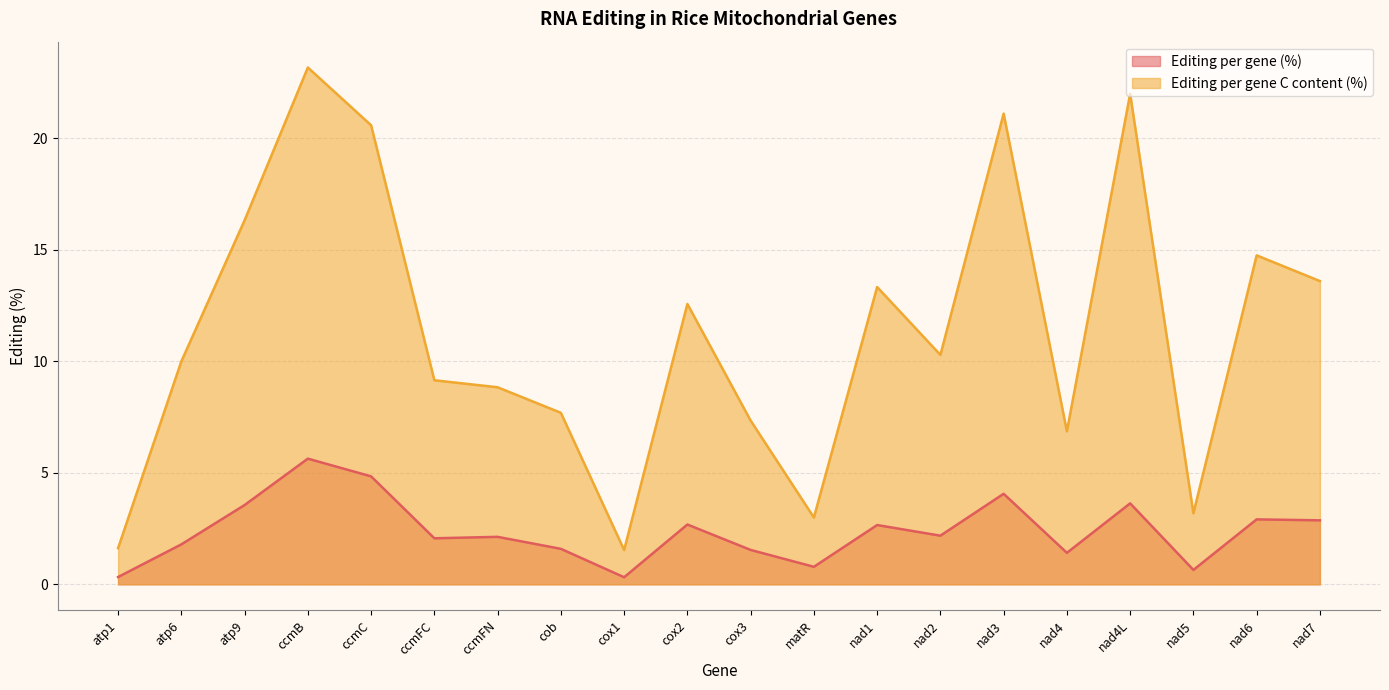

Reading left to right, extract all data points from this chart.

Editing per gene (%): 0.3	1.8	3.6	5.6	4.8	2.1	2.1	1.6	0.3	2.7	1.5	0.8	2.7	2.2	4.1	1.4	3.6	0.6	2.9	2.9
Editing per gene C content (%): 1.6	10.0	16.3	23.2	20.6	9.2	8.8	7.7	1.5	12.6	7.3	3.0	13.3	10.3	21.1	6.9	22.0	3.2	14.8	13.6